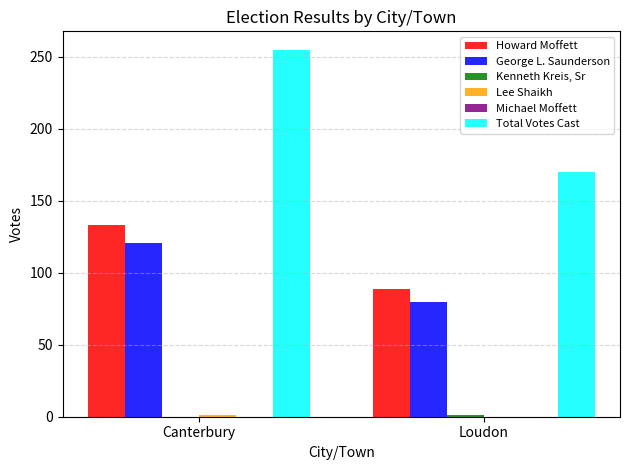

Is it true that Howard Moffett equals 133 at Canterbury?

True